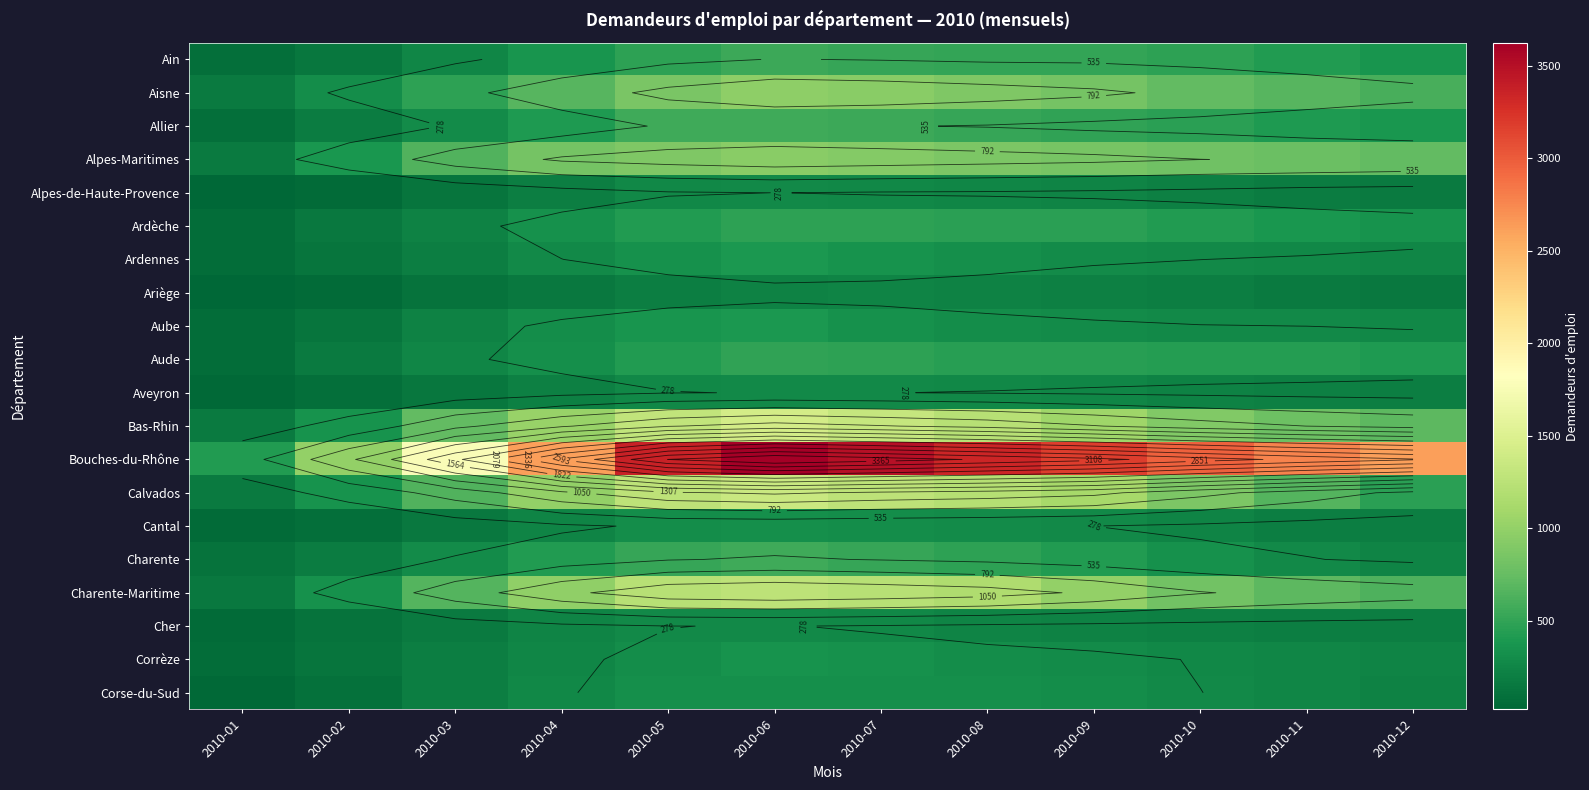

The value of Aveyron at 2010-04 is 217. True or false?

True